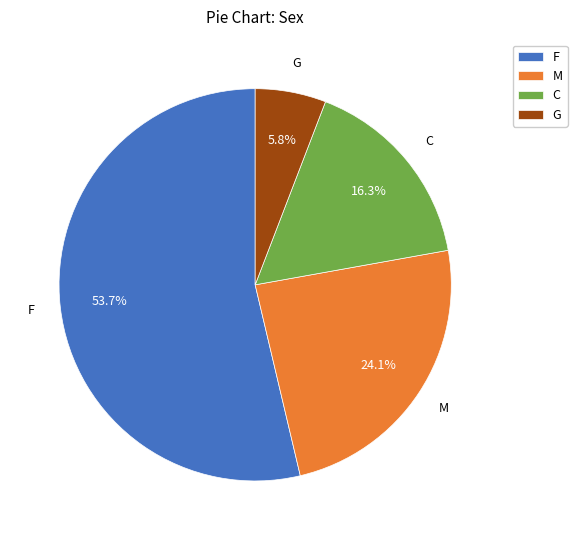

Rank the categories by value from highest to lowest.

F, M, C, G